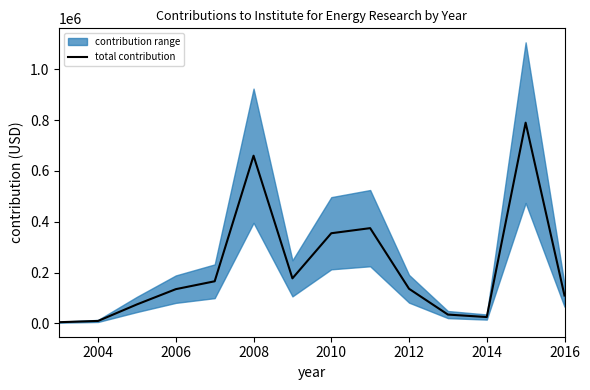

The value of total contribution at 2012 is 136500. True or false?

True